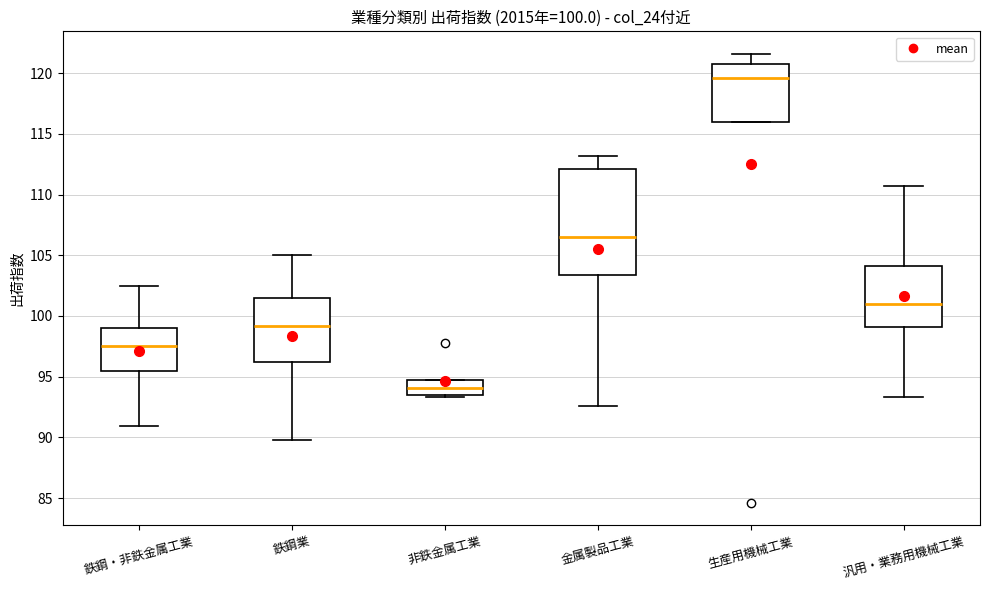

Which box has the lowest median line?

非鉄金属工業